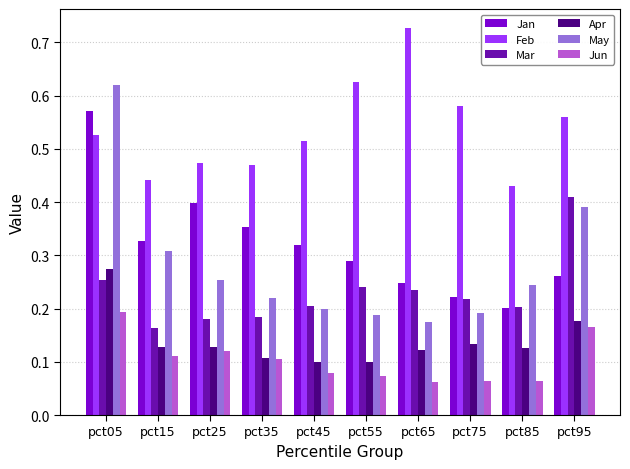

The value of Apr at pct15 is 0.2. True or false?

False